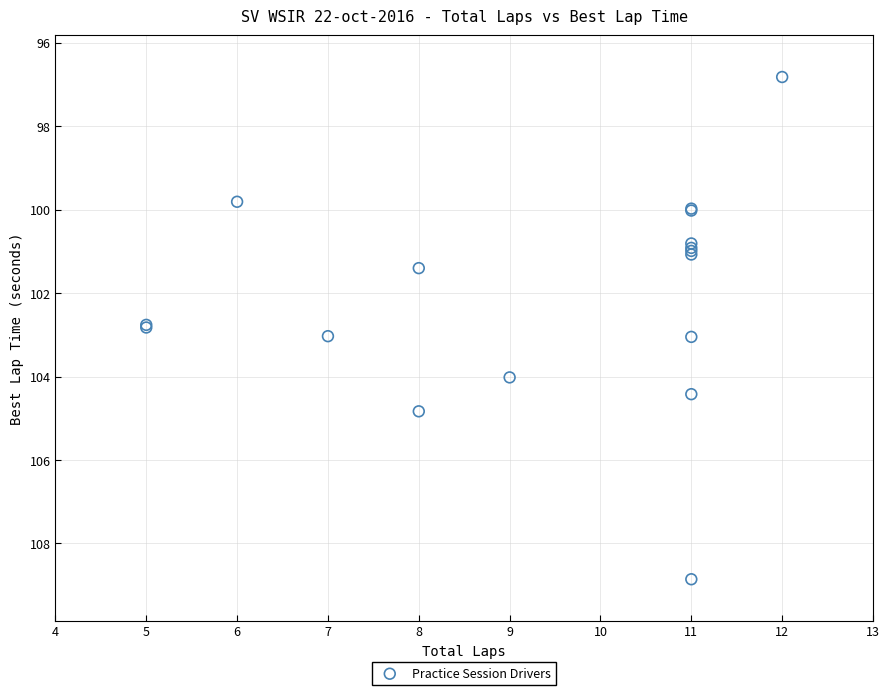

What Y value in the scatter plot is closest to 102?

101.4